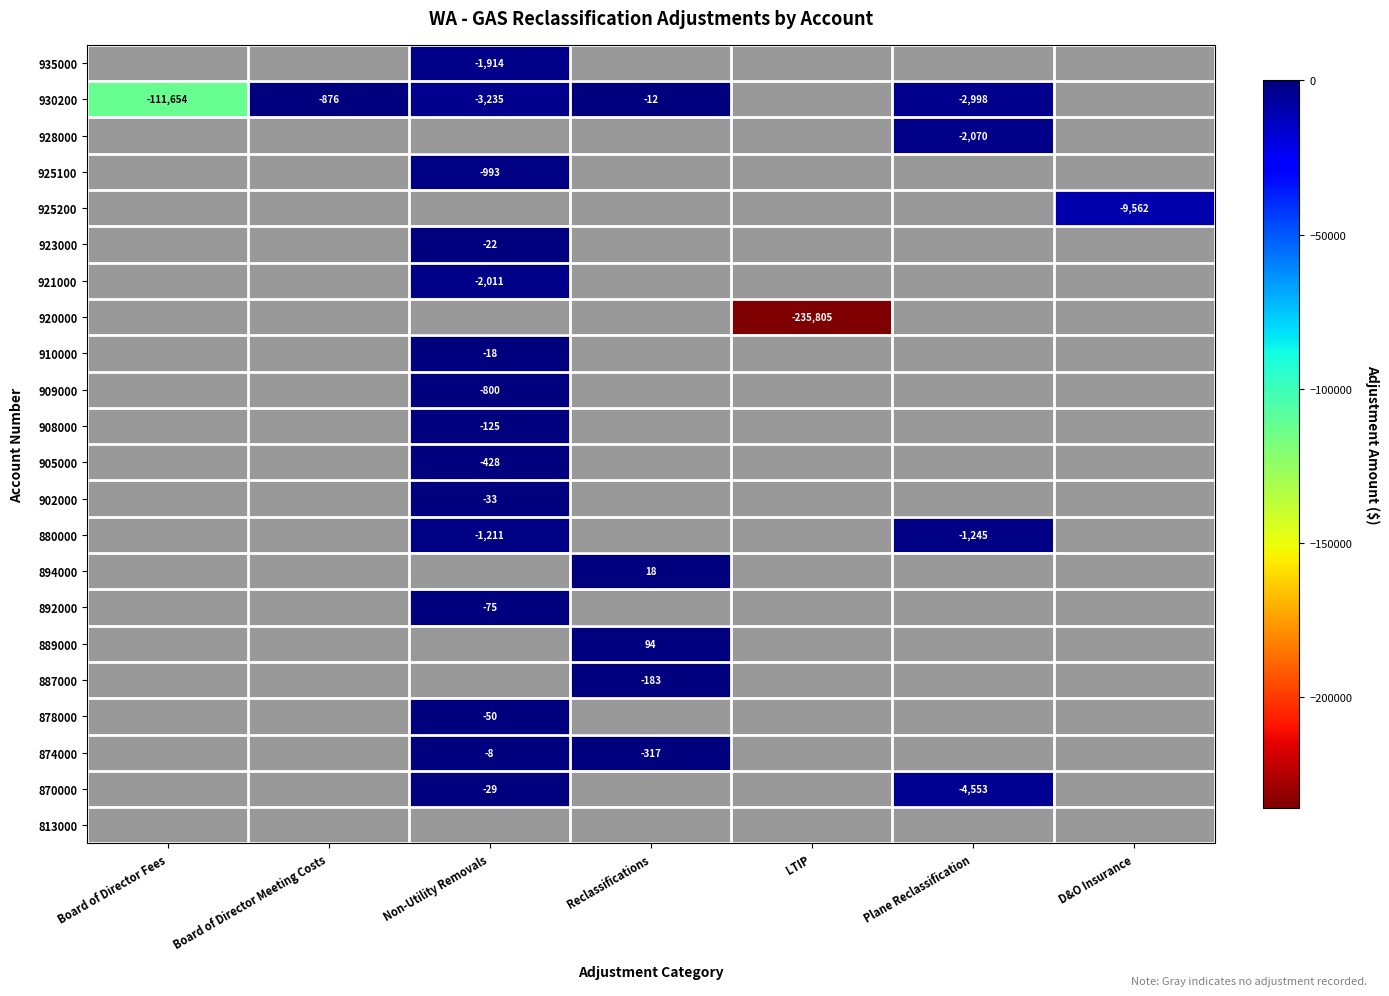

Is it true that 930200 equals -3235 at Non-Utility Removals?

True